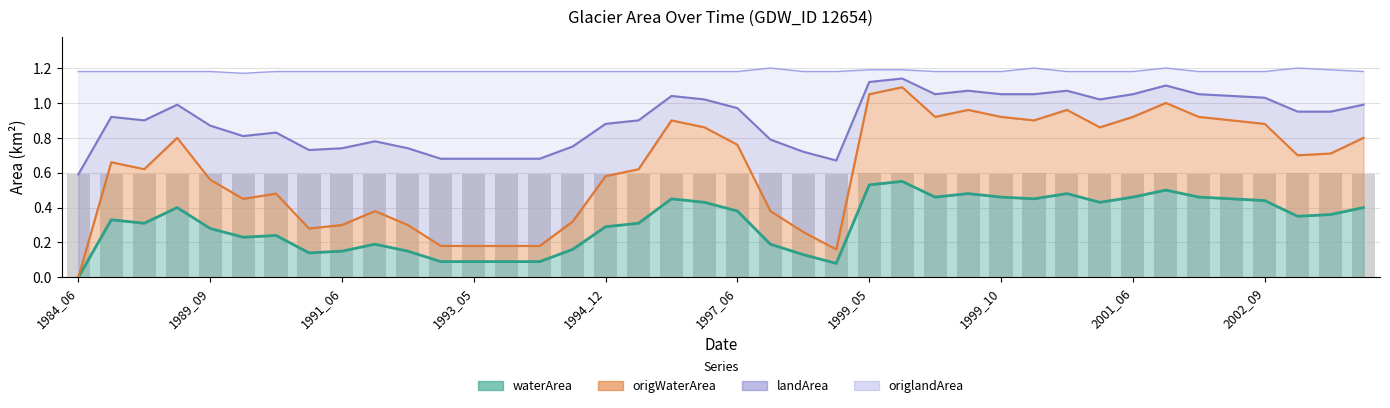

How many data points does each series have?

40